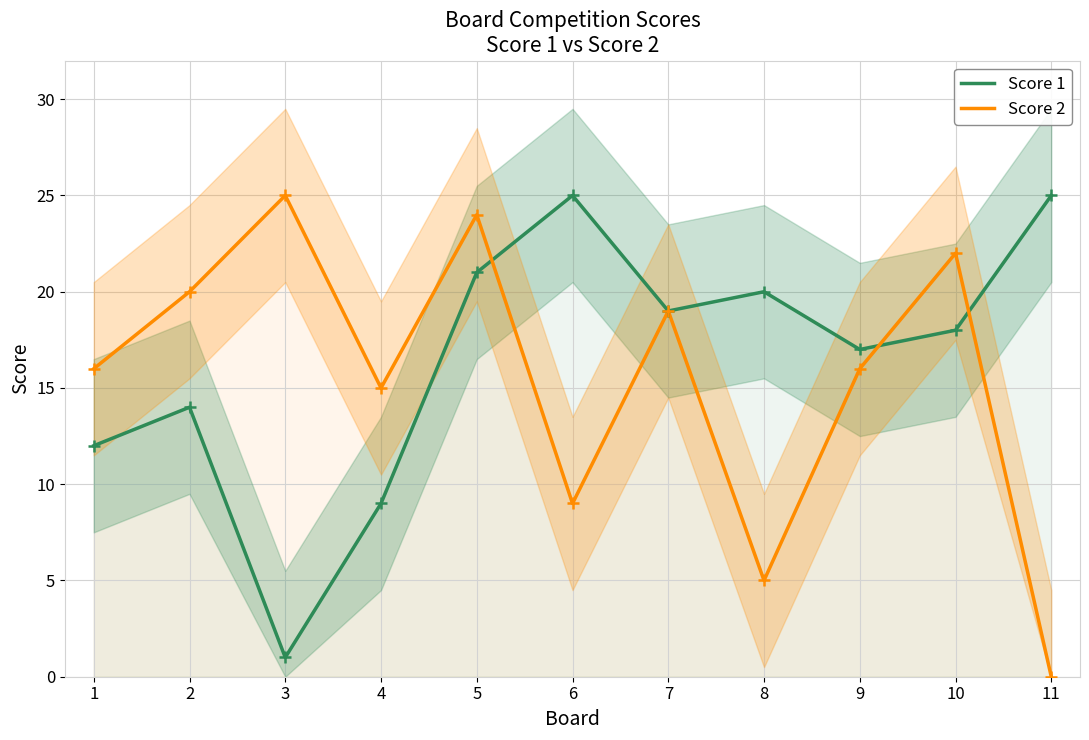

Rank the series by their maximum value, from lowest to highest.

Score 1, Score 2